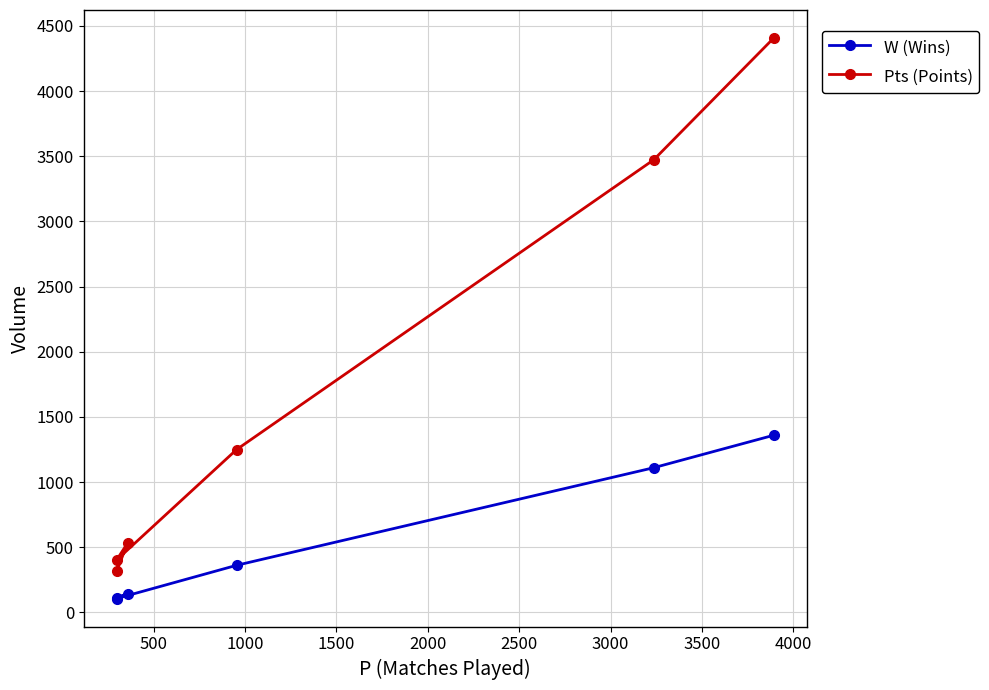

True or false: Pts (Points) and W (Wins) intersect in this chart.

False